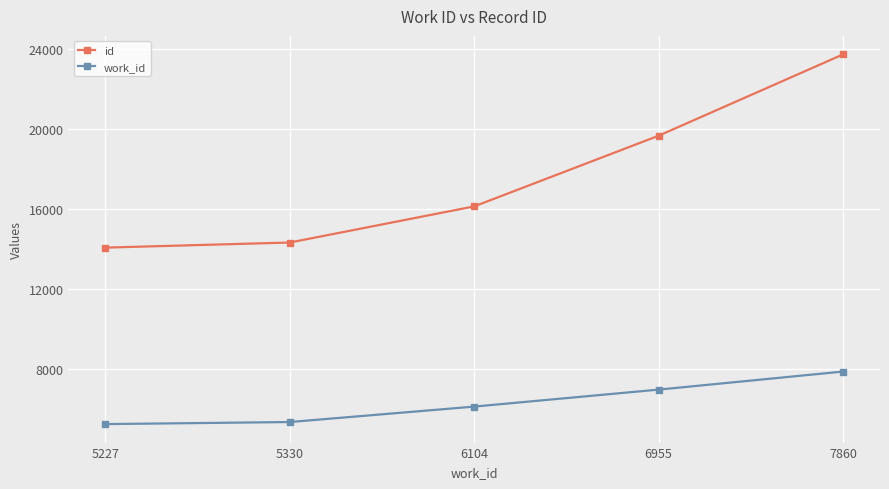

What is the sum of all work_id values?

31476